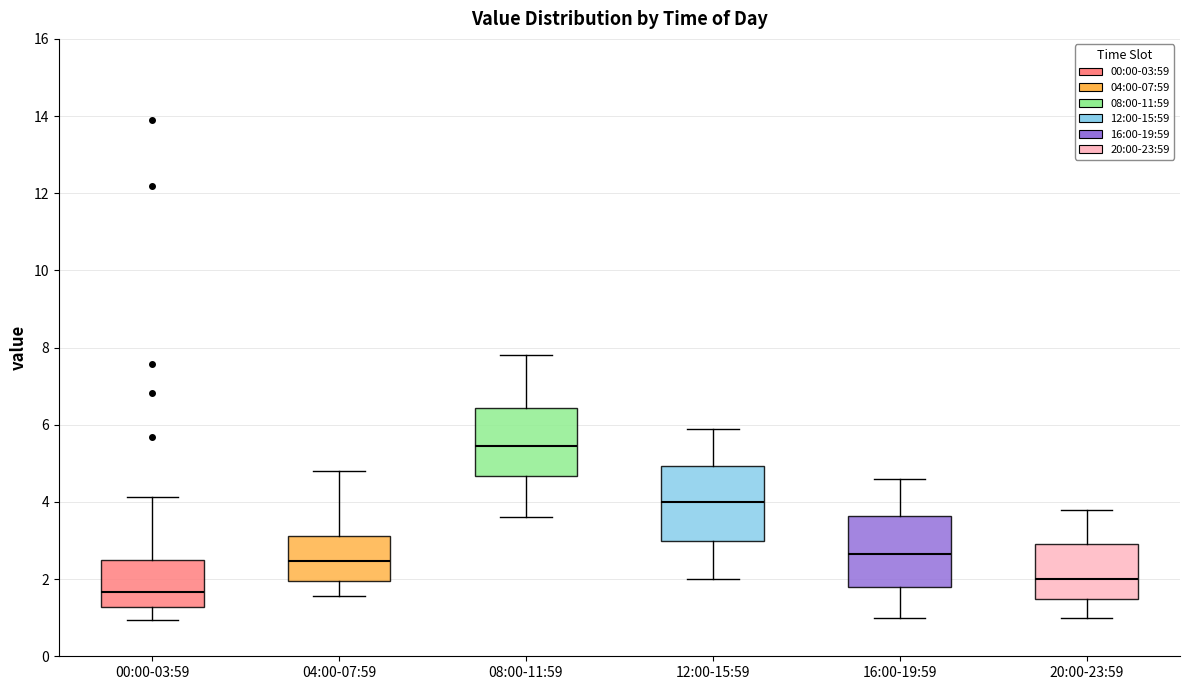

Reading left to right, read every box against the y-axis: the position of its median line, the range the box covers, and the ends of its whiskers. The values are not printed on the chart, so give them approximately, as read against the axis.

00:00-03:59: median 1.6, box 1.2 to 2.6, whiskers 1.0 to 4.2
04:00-07:59: median 2.4, box 2.0 to 3.2, whiskers 1.6 to 4.8
08:00-11:59: median 5.4, box 4.6 to 6.4, whiskers 3.6 to 7.8
12:00-15:59: median 4.0, box 3.0 to 5.0, whiskers 2.0 to 6.0
16:00-19:59: median 2.6, box 1.8 to 3.6, whiskers 1.0 to 4.6
20:00-23:59: median 2.0, box 1.4 to 3.0, whiskers 1.0 to 3.8